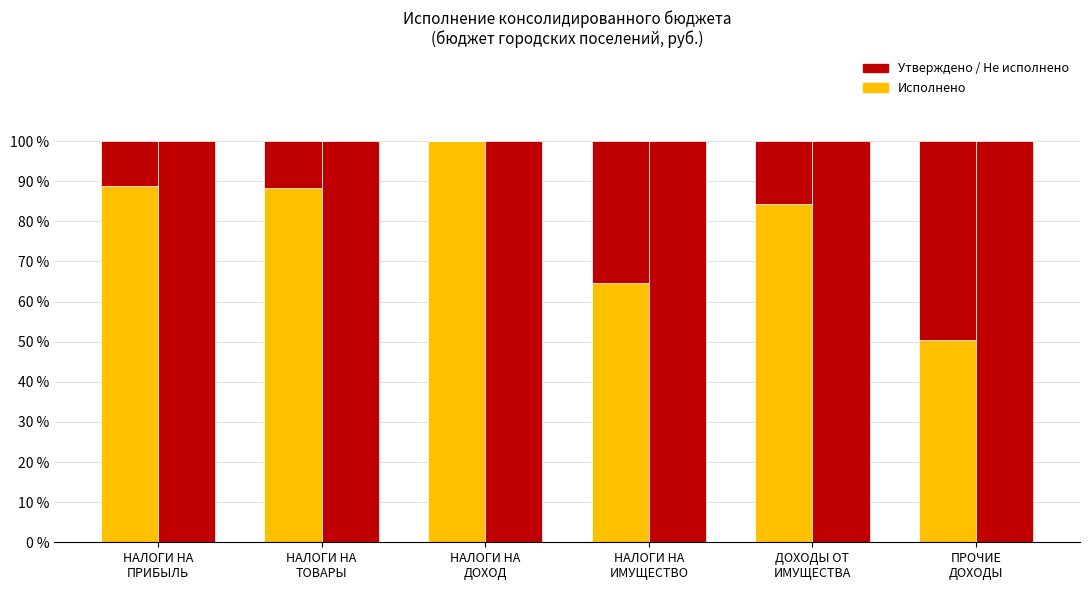

What is the total value across all series at ДОХОДЫ ОТ
ИМУЩЕСТВА?

200.0